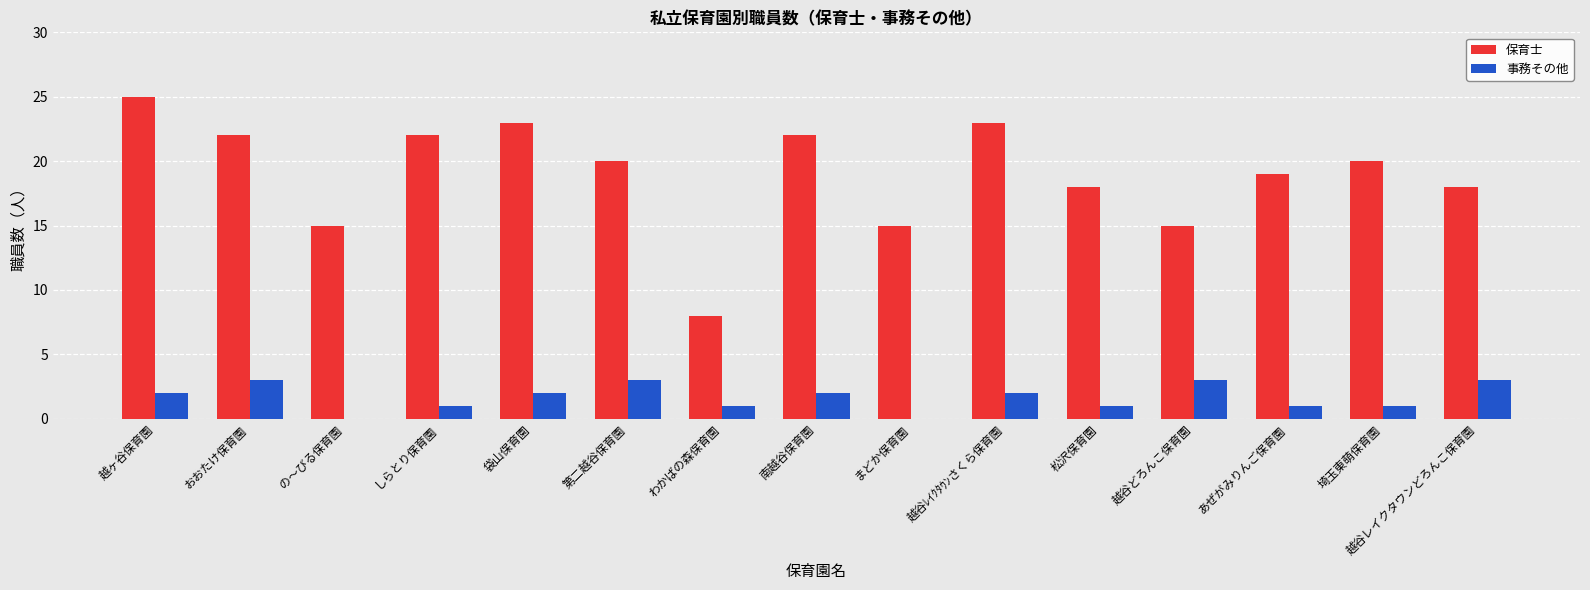

True or false: 事務その他 has a value of 0 at の～びる保育園.

True